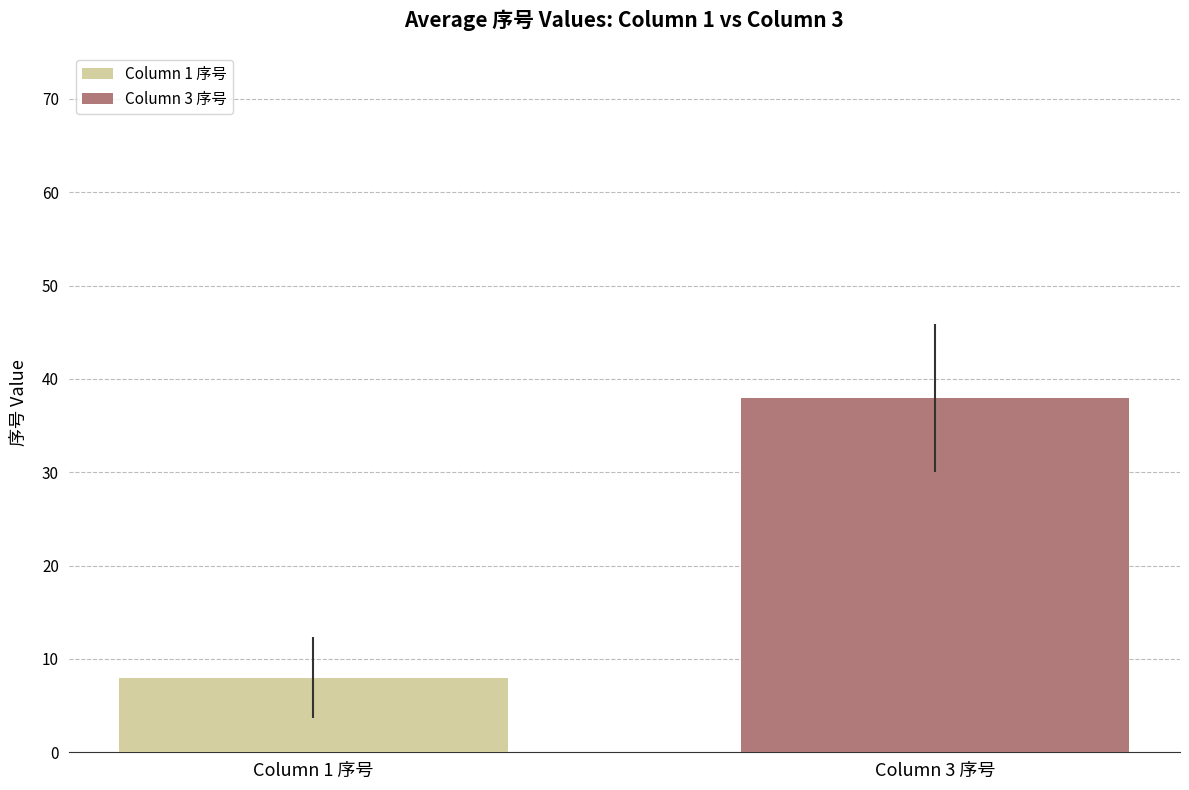

Rank the categories by value from highest to lowest.

Column 3 序号, Column 1 序号